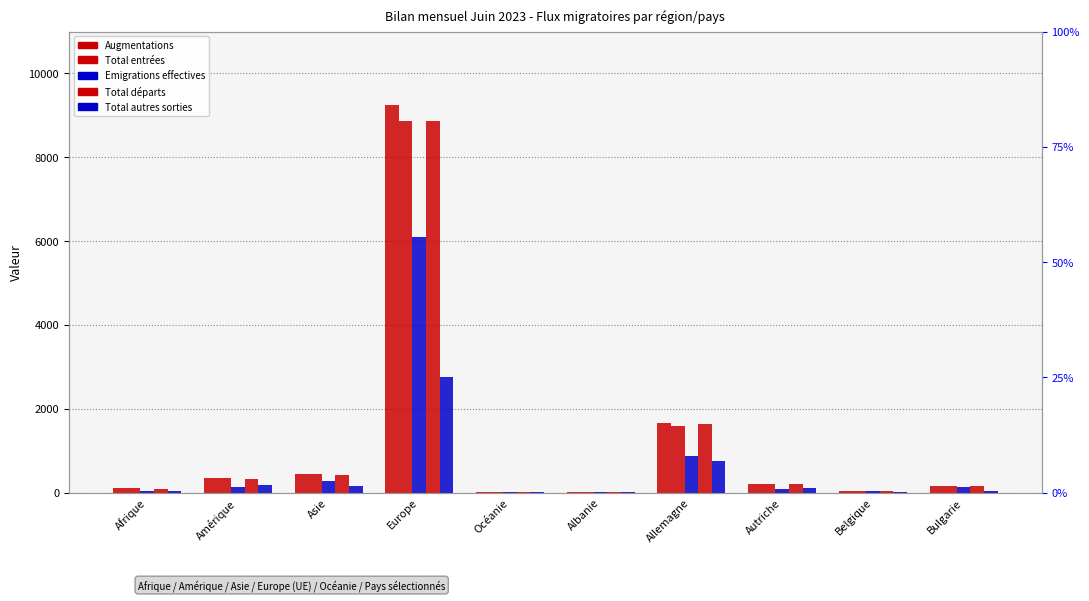

At how many categories does at least one series exceed 4382?

1